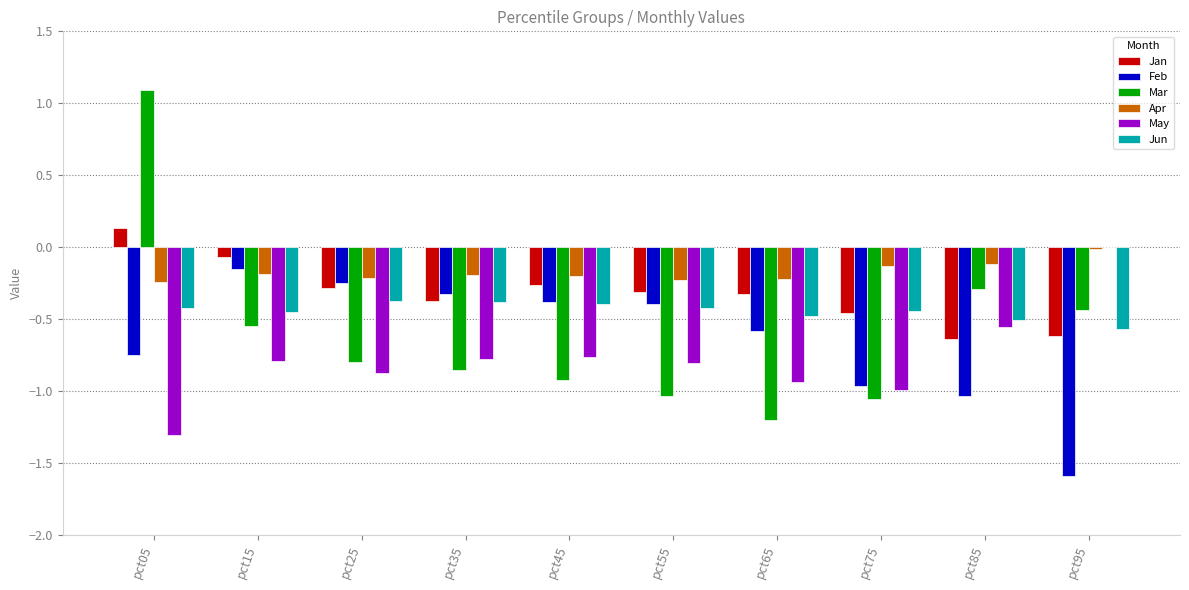

What is the spread (max minus min) of values at pct85?

0.9